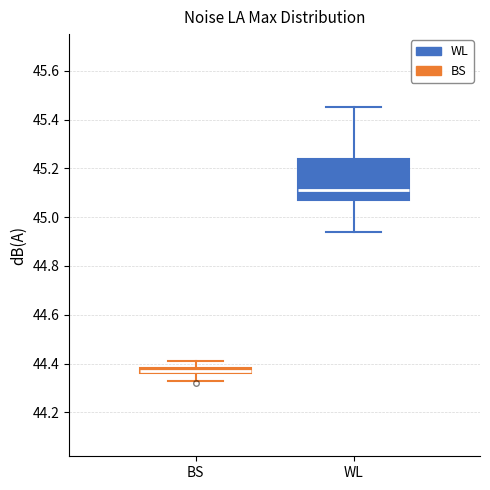

Which box's median line is the highest?

WL